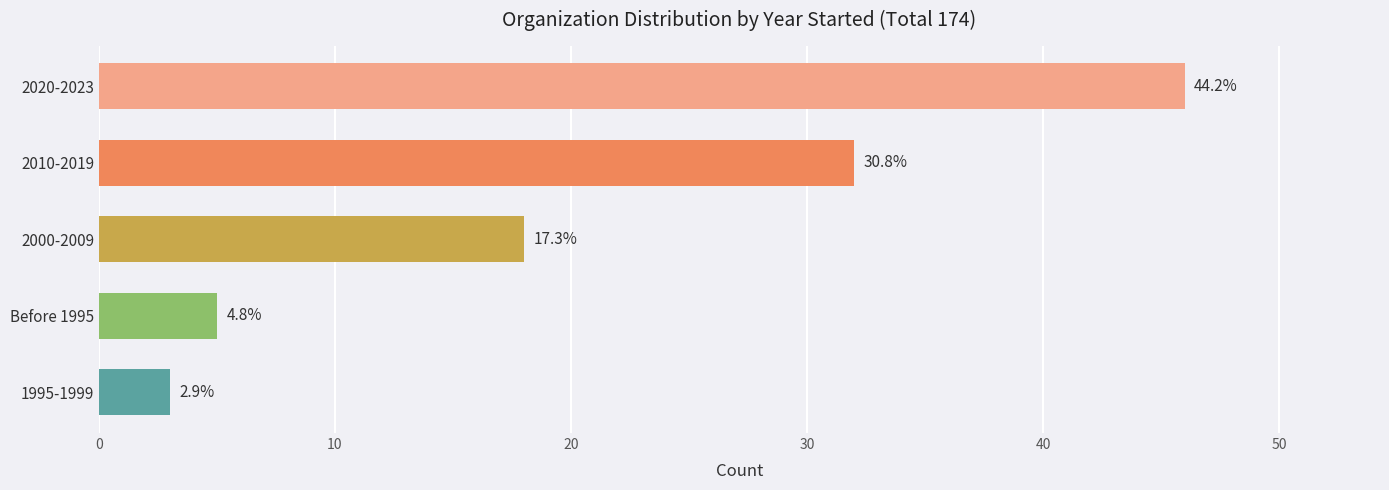

Are the bars horizontal?

Yes